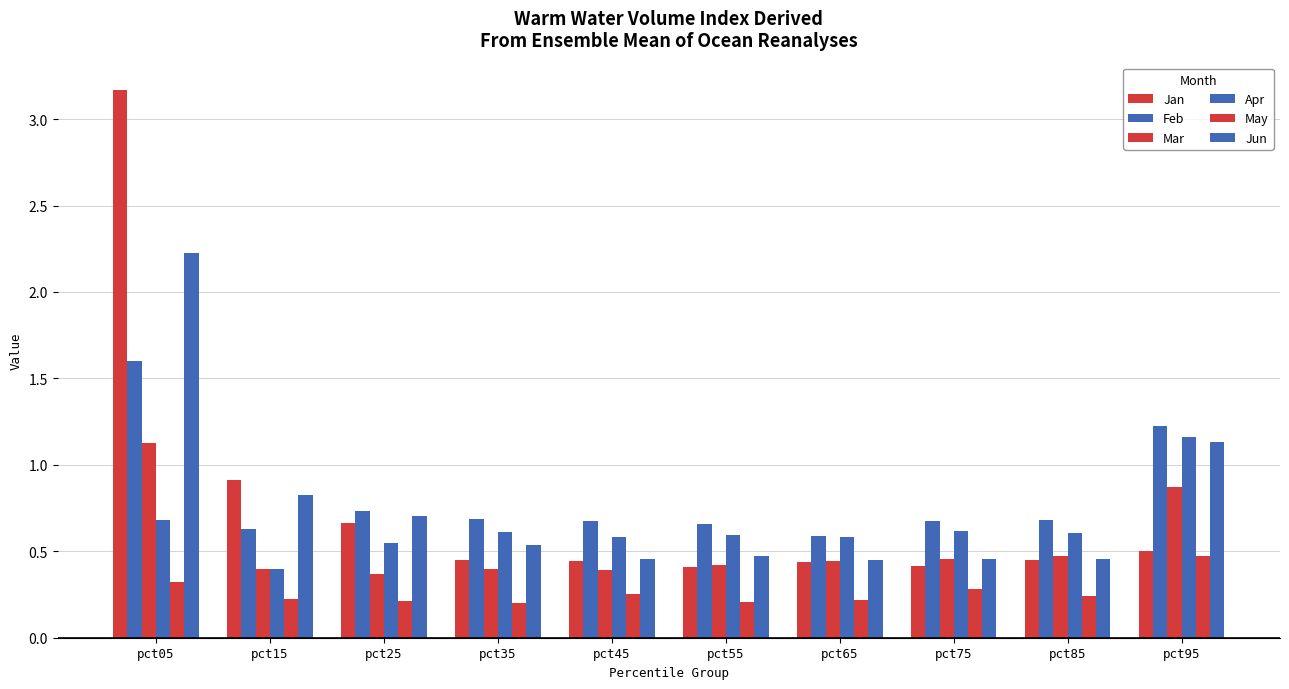

How many categories are shown in the chart?

10